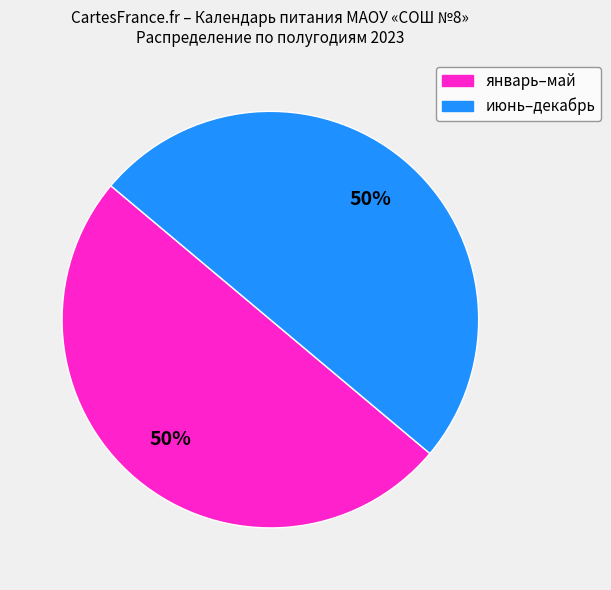

What percentage is the июнь–декабрь slice, to the nearest percent?

50%